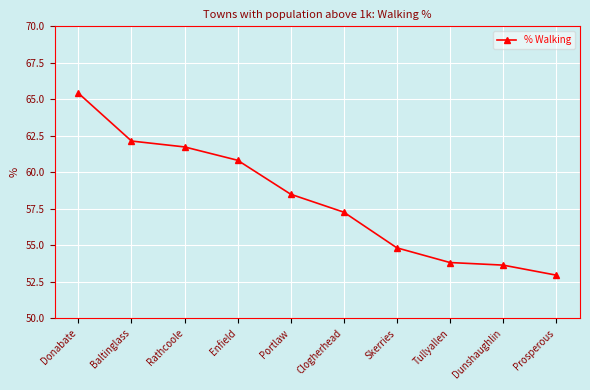

Reading left to right, what are all the values shown in this chart?

65.4	62.1	61.7	60.8	58.5	57.3	54.8	53.8	53.6	53.0